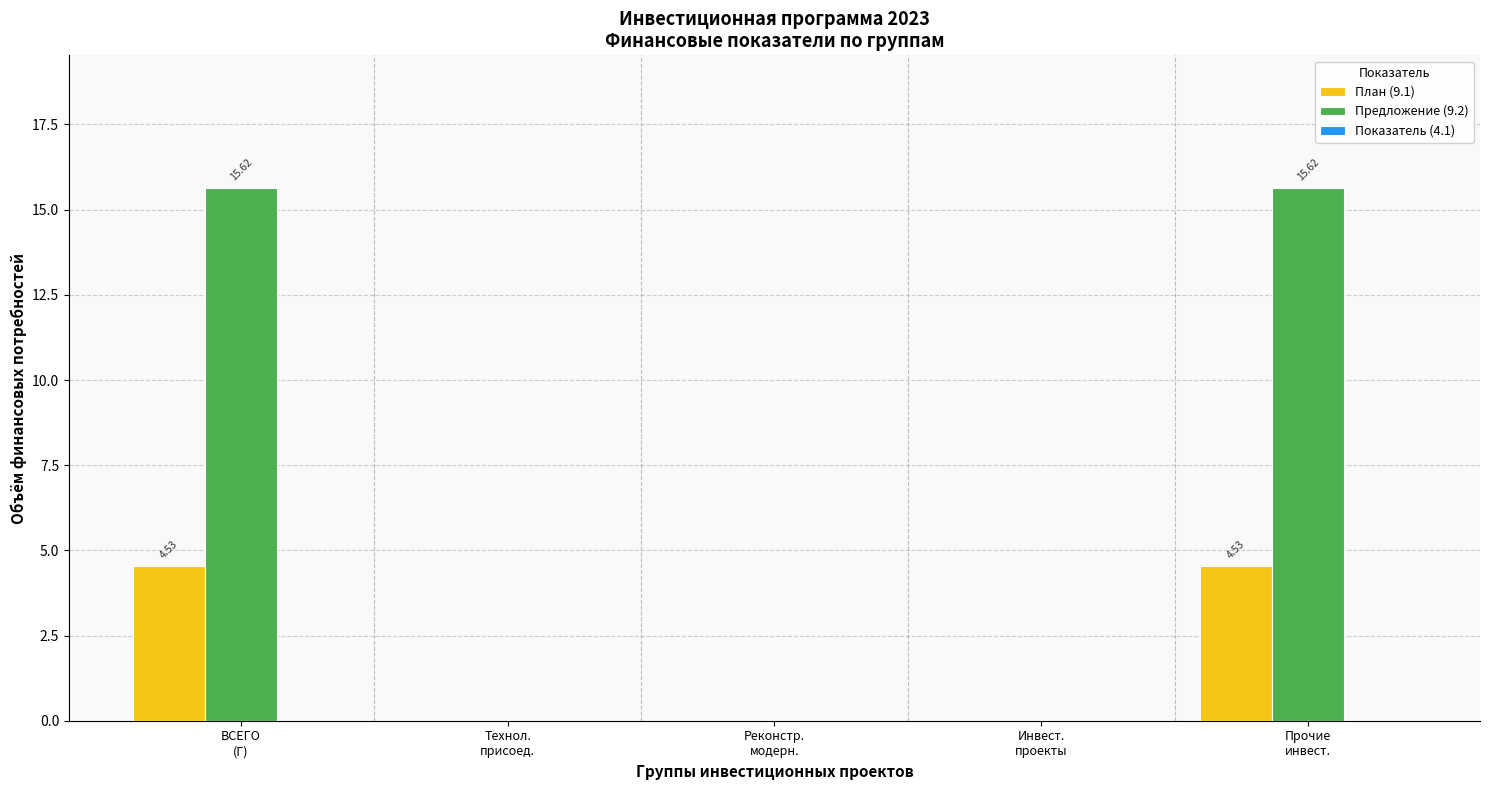

Which series has the widest spread of values?

Предложение (9.2)